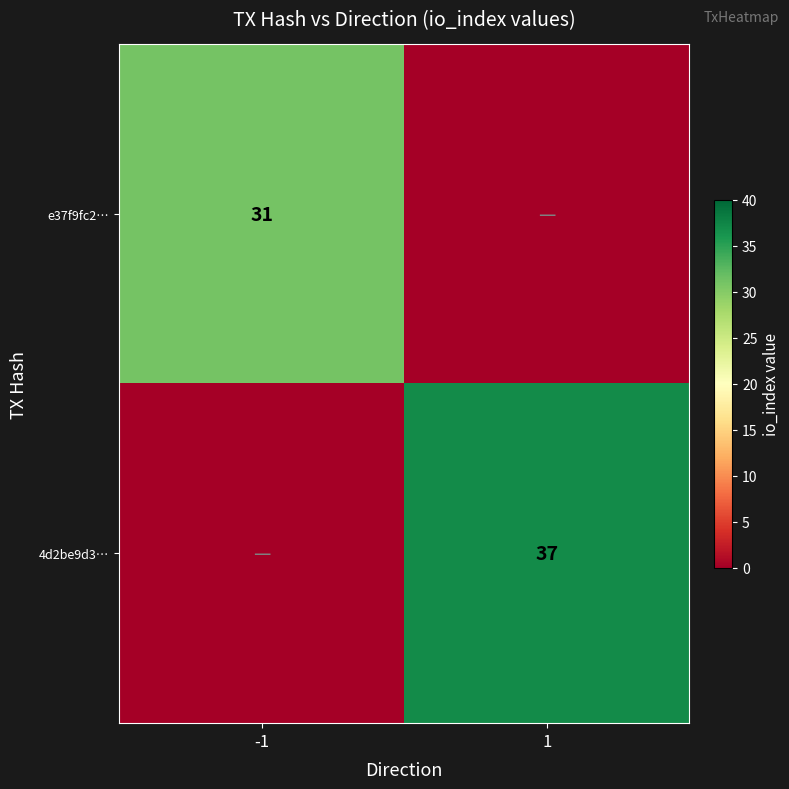

What is the total value across all series at 1?

37